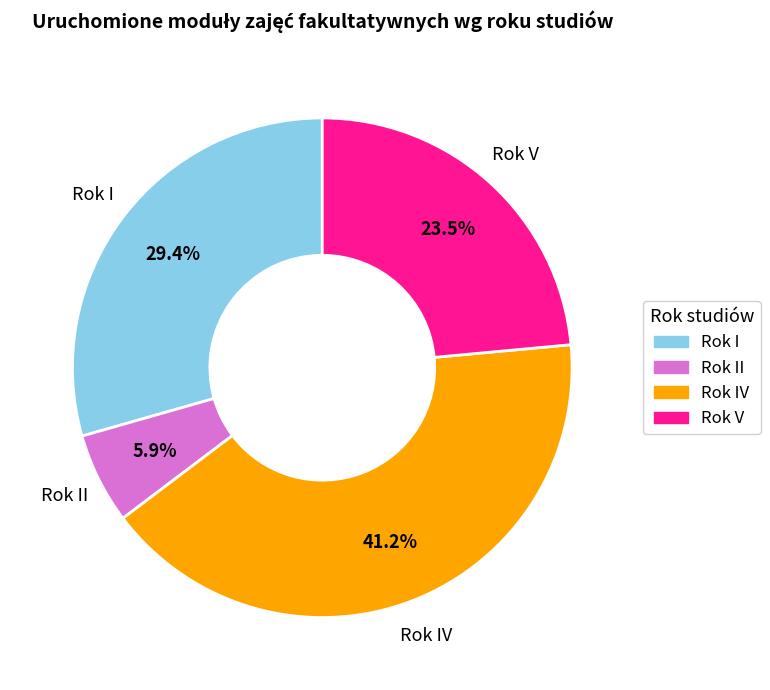

Does any single category account for the majority?

No